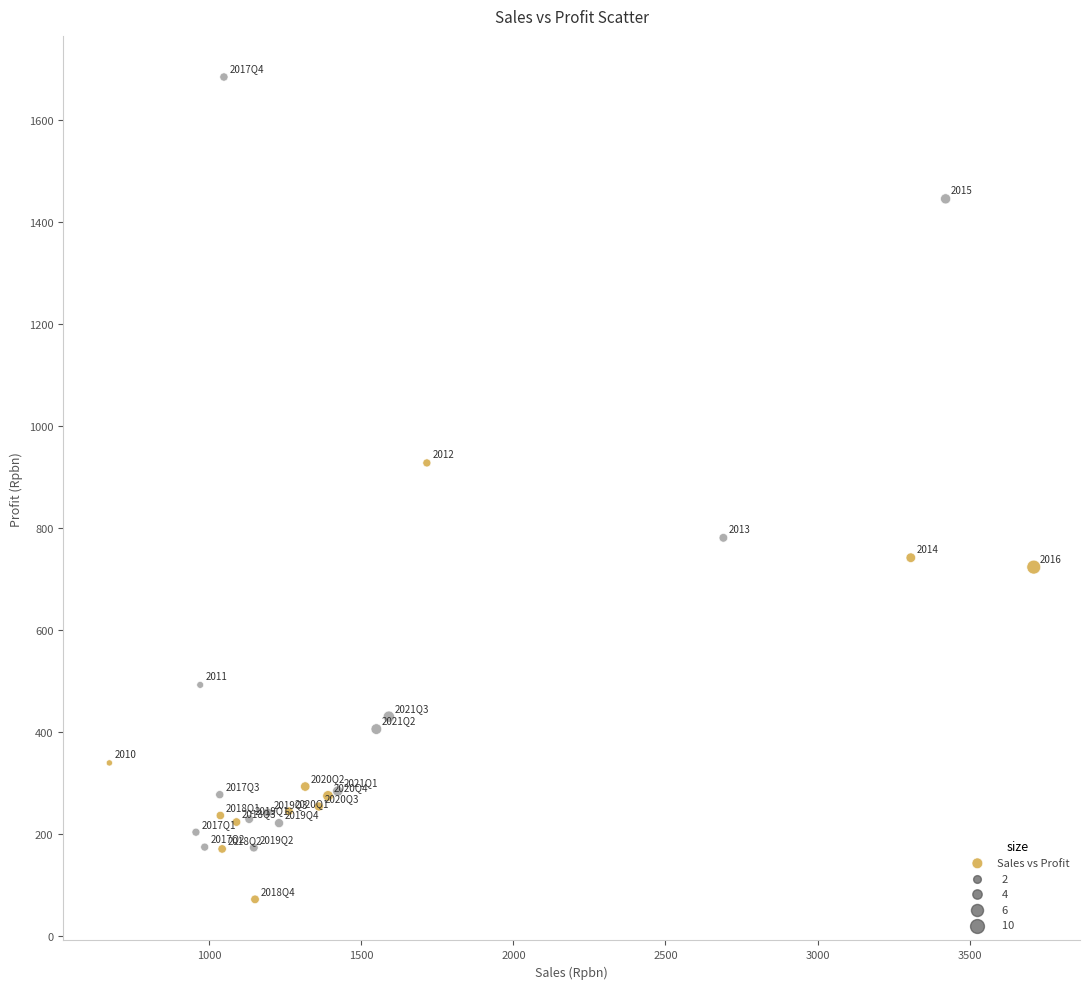

What Y value in the scatter plot is closest to 877?

927.4